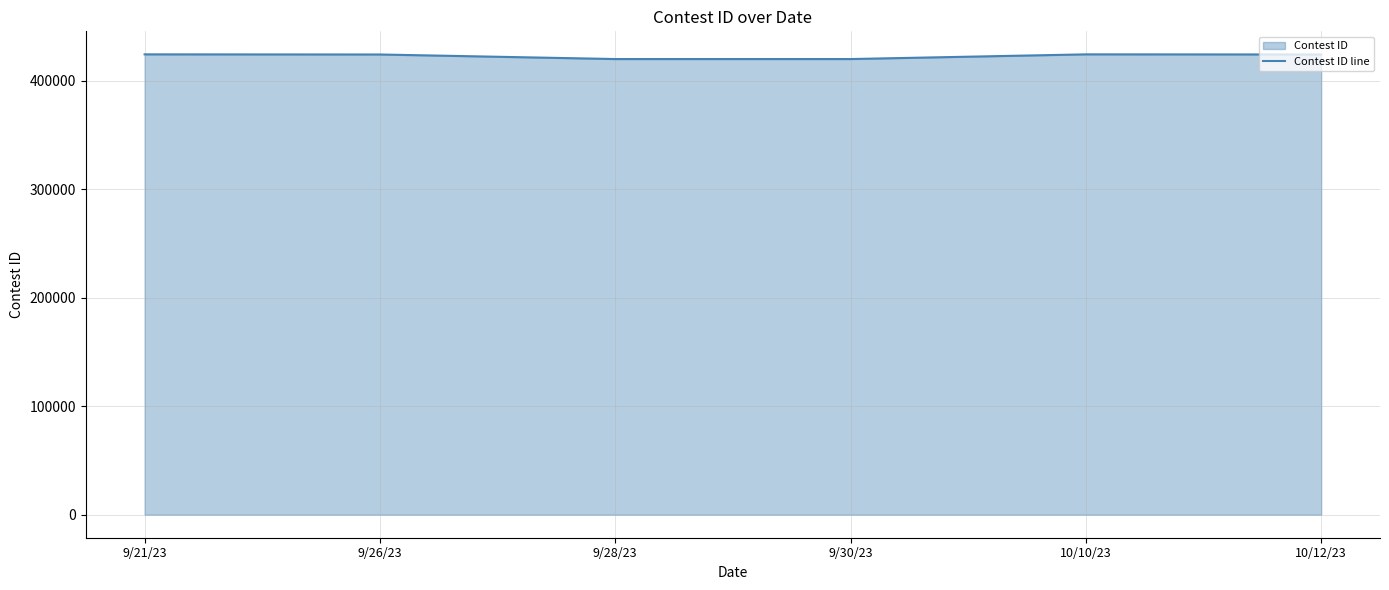

What is the label of the 5th point from the right?

9/26/23